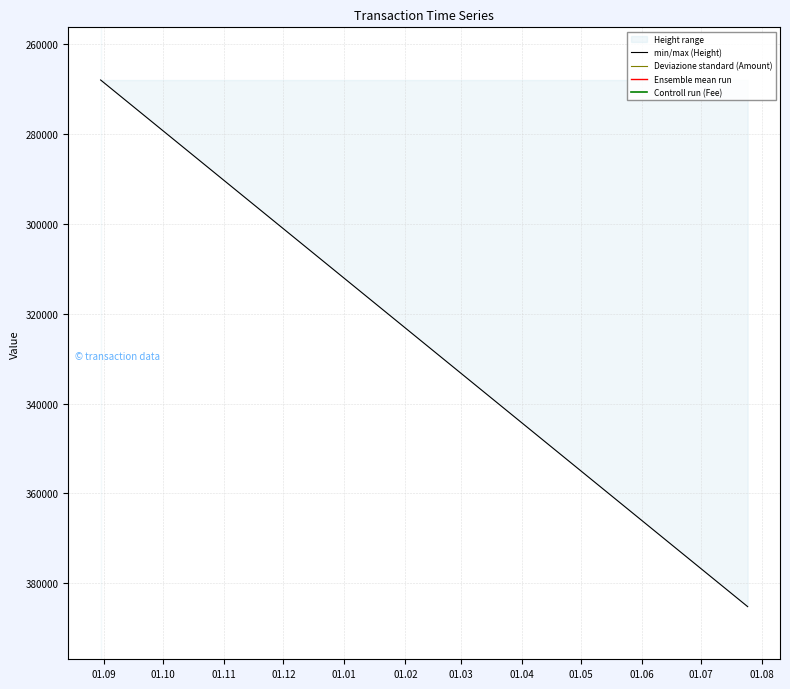

How many lines are shown in the chart?

4